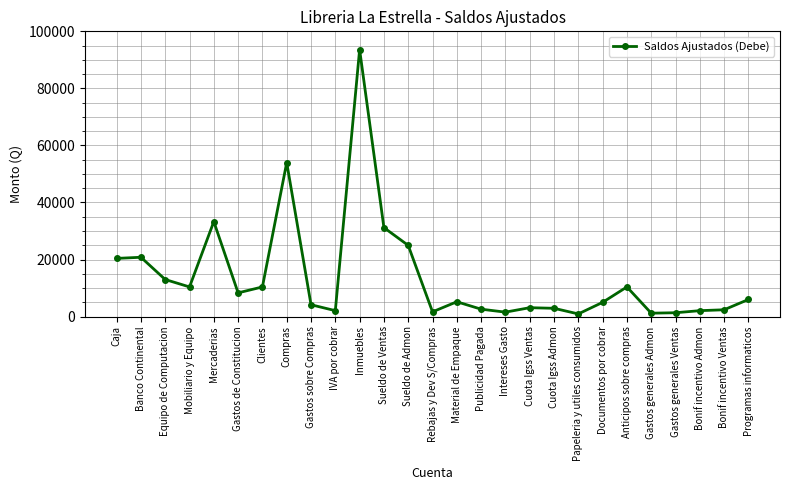

How many distinct data groups are displayed?

1